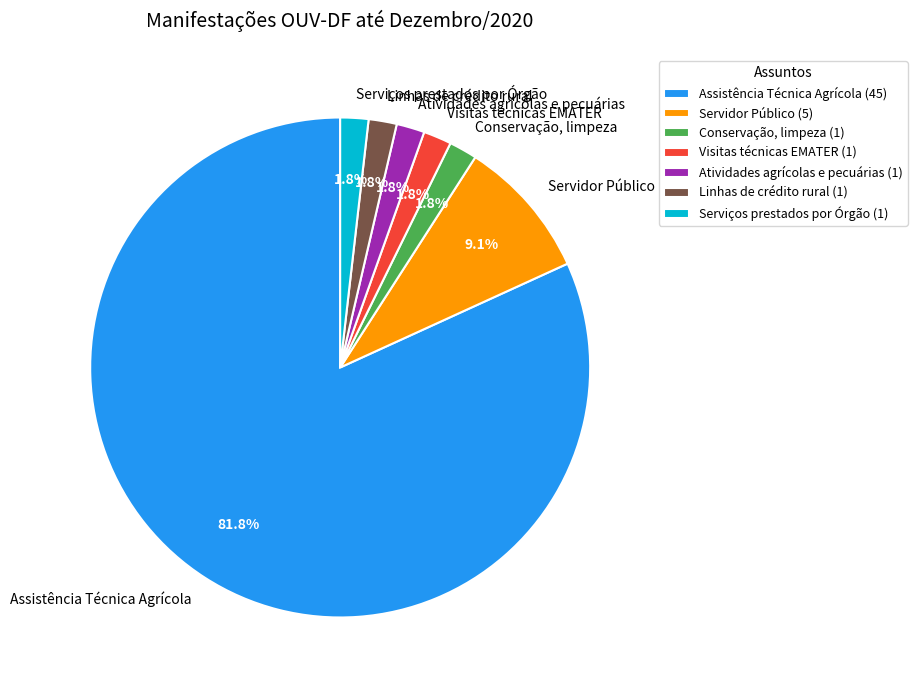

Between Linhas de crédito rural and Servidor Público, which is larger?

Servidor Público